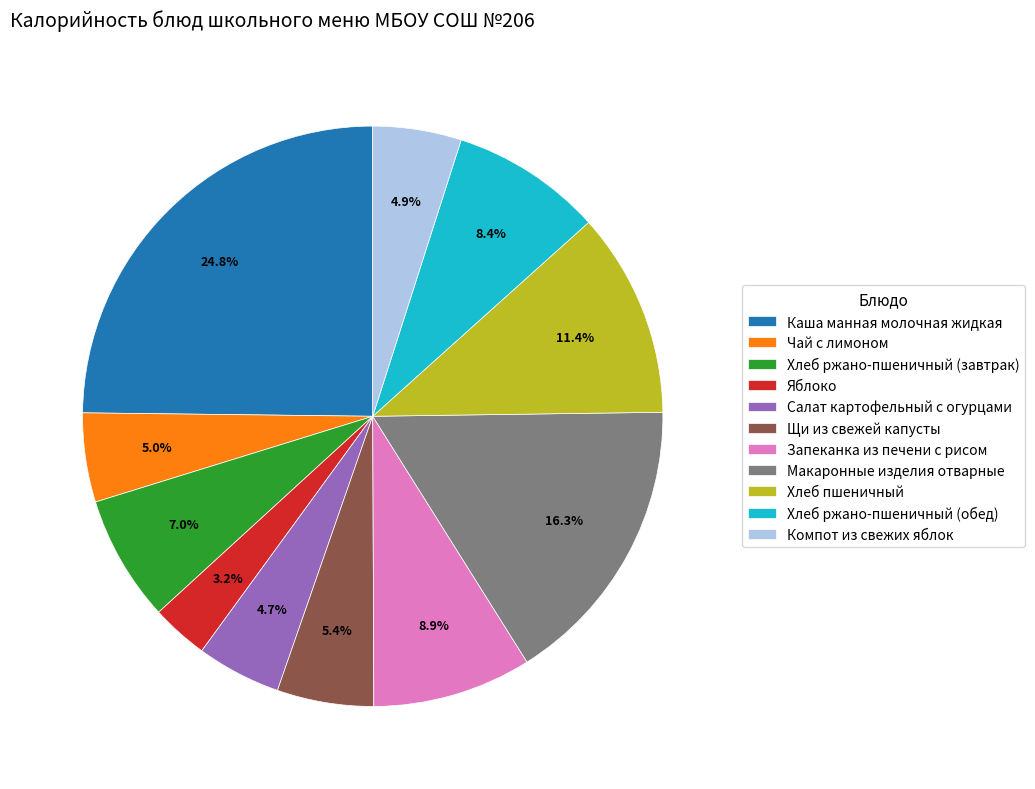

Count the number of slices in the pie.

11